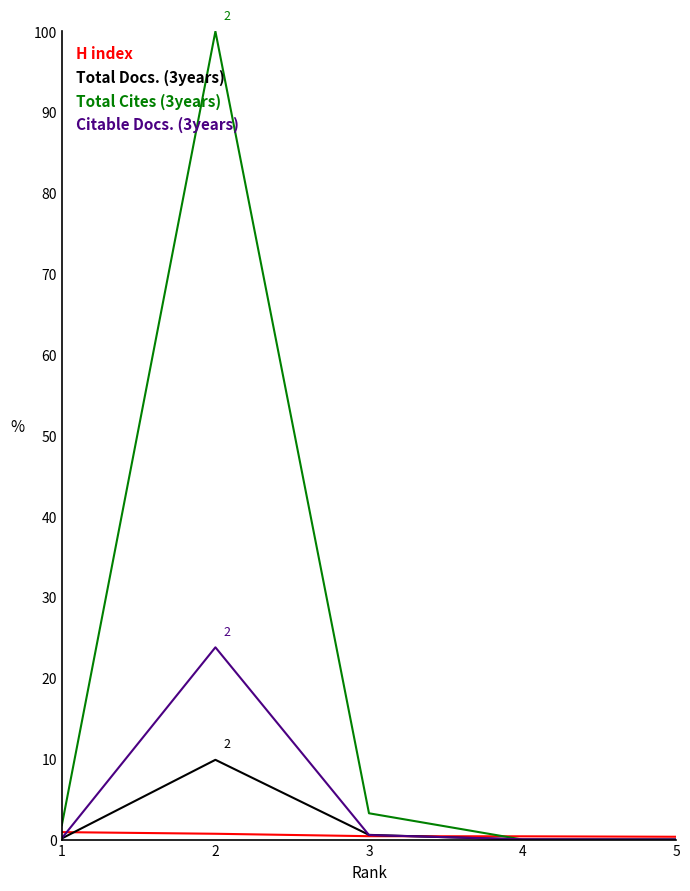

What is the difference between the Total Docs. (3years) values at 3 and 1?

0.4